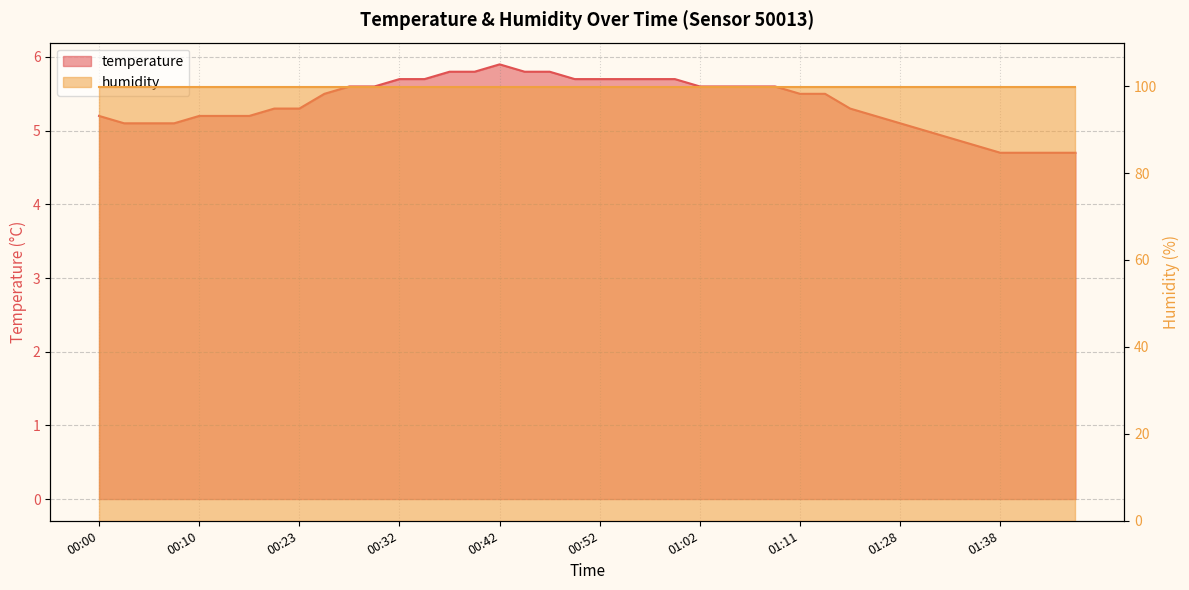

Rank the categories by value from highest to lowest.

00:42, 00:37, 00:40, 00:45, 00:47, 00:32, 00:35, 00:49, 00:52, 00:54, 00:57, 00:59, 00:28, 00:30, 01:02, 01:04, 01:07, 01:09, 00:25, 01:11, 01:14, 00:17, 00:23, 01:16, 00:00, 00:10, 00:12, 00:14, 01:19, 00:02, 00:05, 00:07, 01:28, 01:31, 01:33, 01:36, 01:38, 01:40, 01:43, 01:45